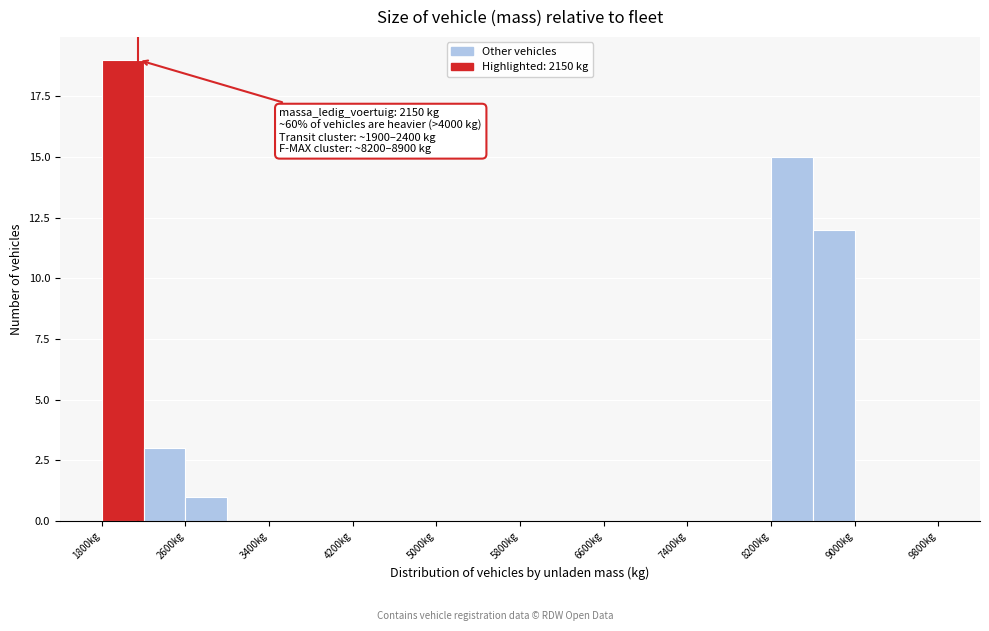

Which range on the x-axis has the tallest bar?

1800 to 2200